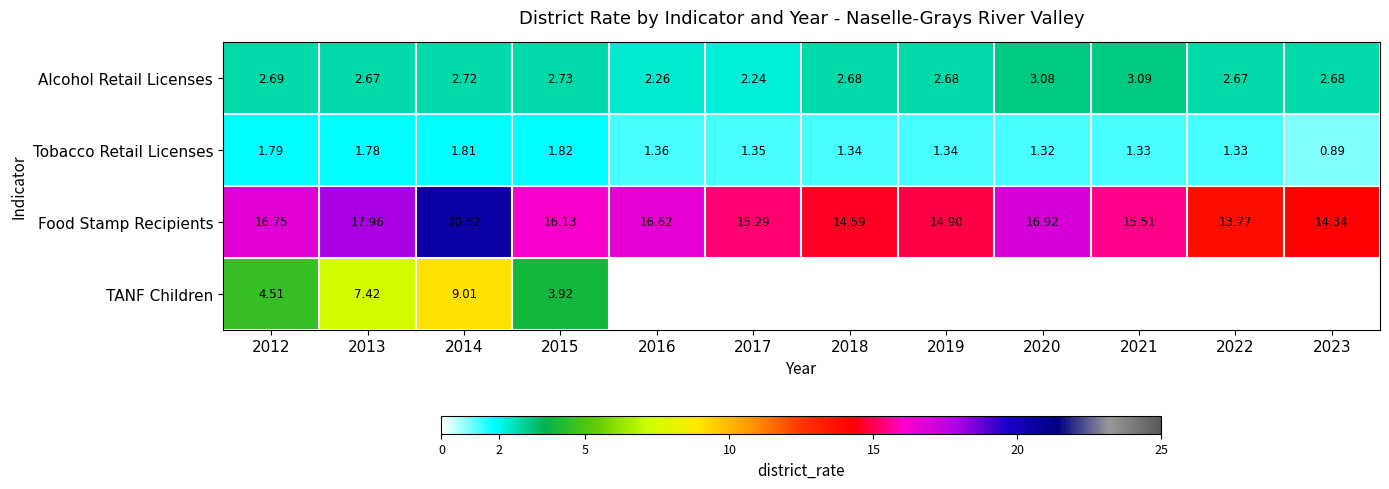

Rank the series at 2013 from lowest to highest value.

Tobacco Retail Licenses, Alcohol Retail Licenses, TANF Children, Food Stamp Recipients